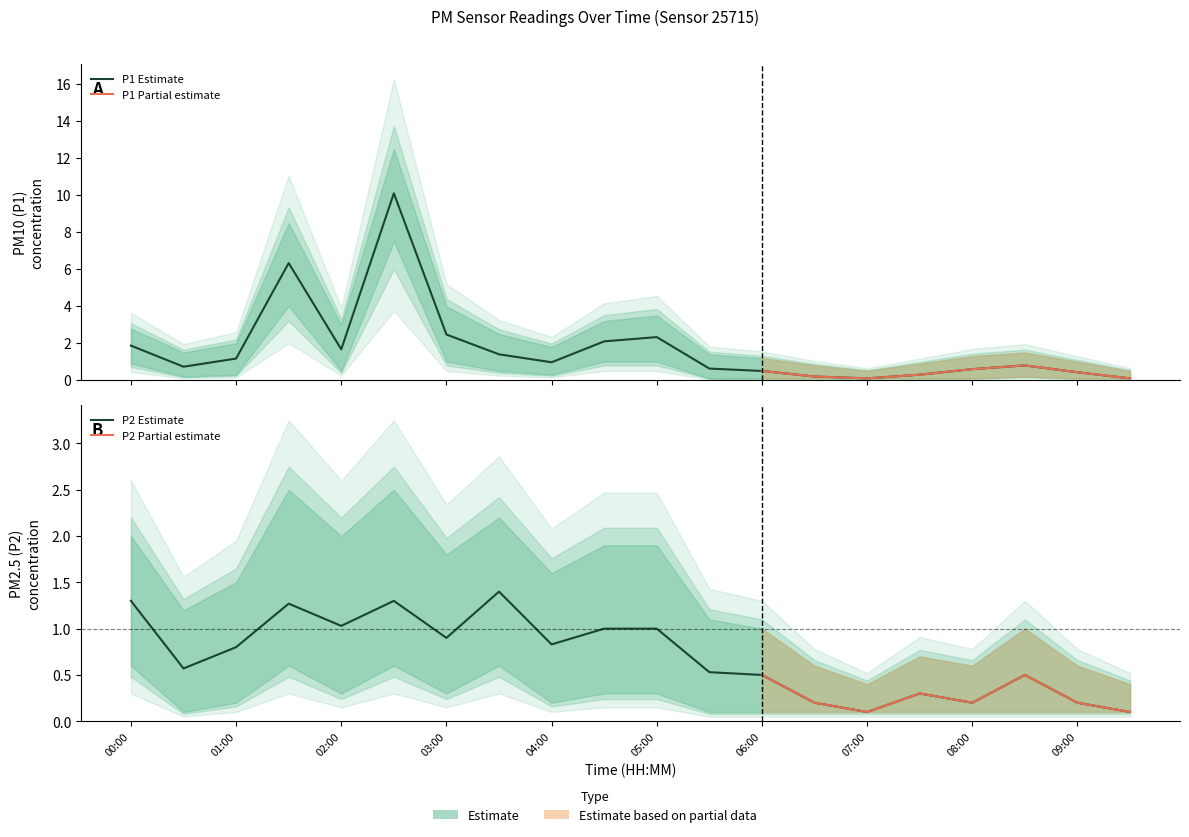

At which label is P1 closest to 5?

01:30